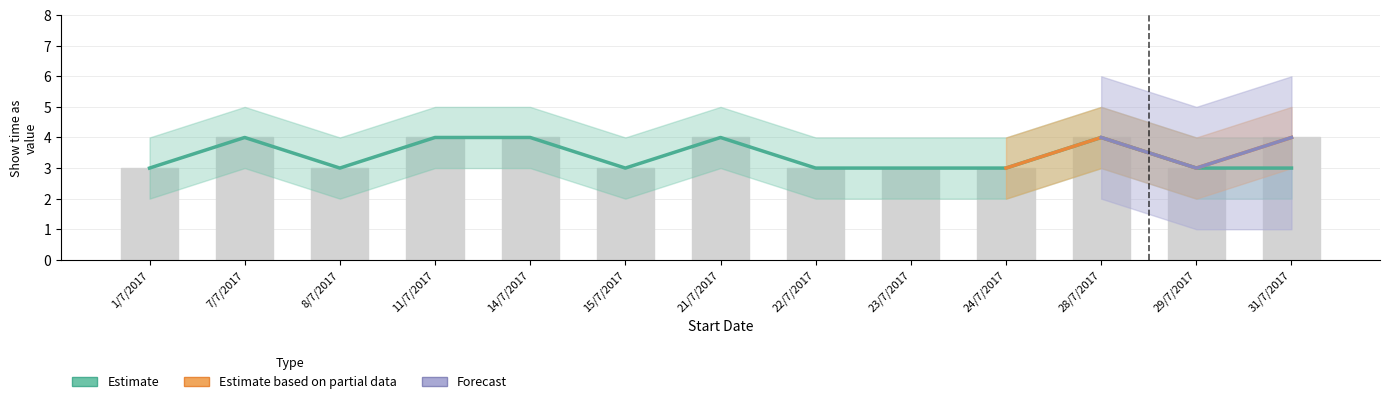

How many Show time as (Partial) values are between 3 and 4?

13